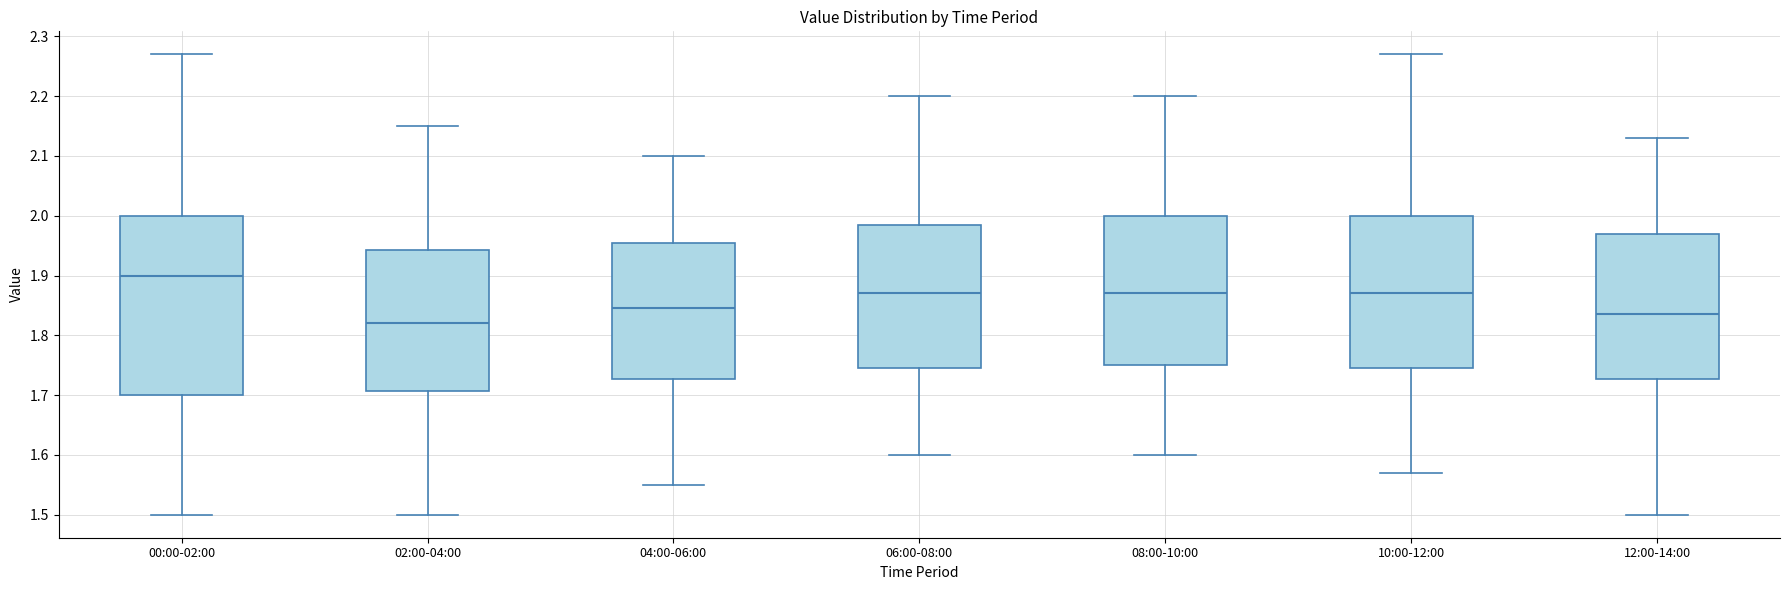

Reading left to right, transcribe this box plot: for each box, give where its median line is, the range the box spans, and where its two whiskers end, as read against the y-axis. The values are not printed on the chart, so give them approximately, as read against the axis.

00:00-02:00: median 1.90, box 1.70 to 2.00, whiskers 1.50 to 2.27
02:00-04:00: median 1.82, box 1.71 to 1.94, whiskers 1.50 to 2.15
04:00-06:00: median 1.85, box 1.73 to 1.96, whiskers 1.55 to 2.10
06:00-08:00: median 1.87, box 1.75 to 1.99, whiskers 1.60 to 2.20
08:00-10:00: median 1.87, box 1.75 to 2.00, whiskers 1.60 to 2.20
10:00-12:00: median 1.87, box 1.75 to 2.00, whiskers 1.57 to 2.27
12:00-14:00: median 1.84, box 1.73 to 1.97, whiskers 1.50 to 2.13